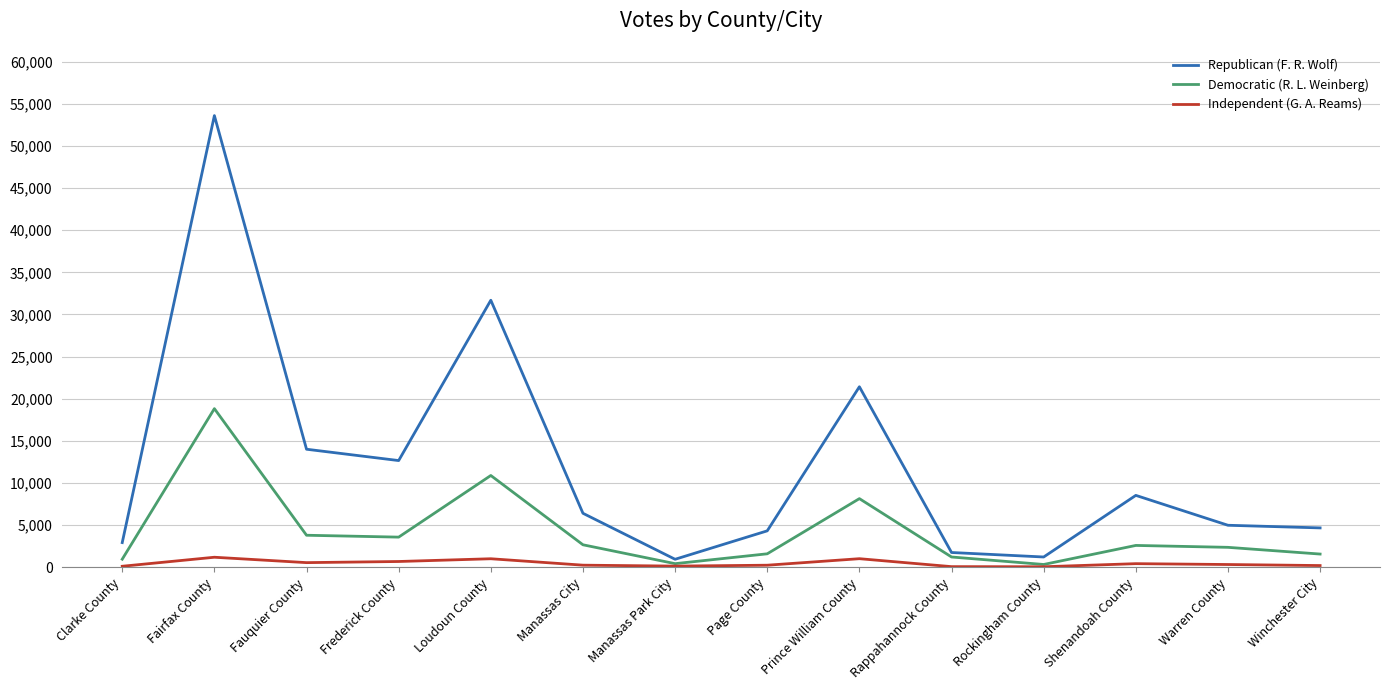

Rank the series by their average value, from lowest to highest.

Independent (G. A. Reams), Democratic (R. L. Weinberg), Republican (F. R. Wolf)